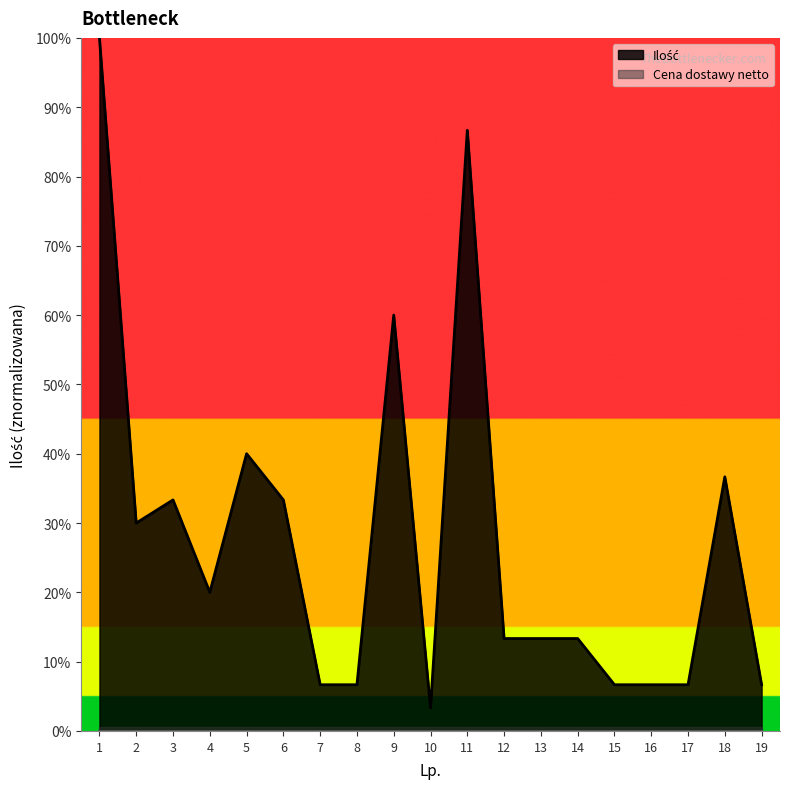

What is the difference between the values at 12 and 19?

6.7